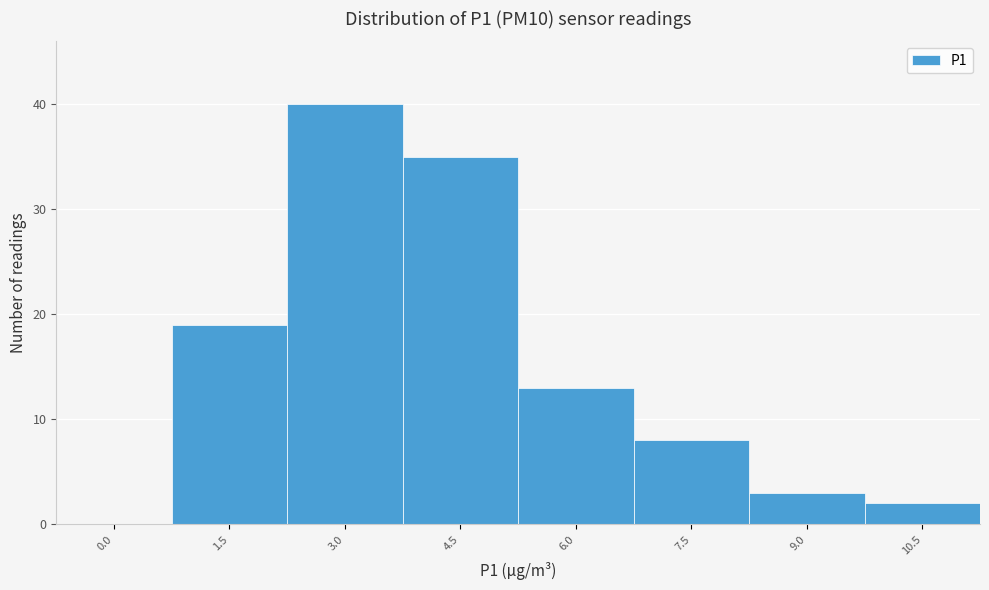

Reading left to right, what are all the values shown in this chart?

0.0=0	1.5=19	3.0=40	4.5=35	6.0=13	7.5=8	9.0=3	10.5=2